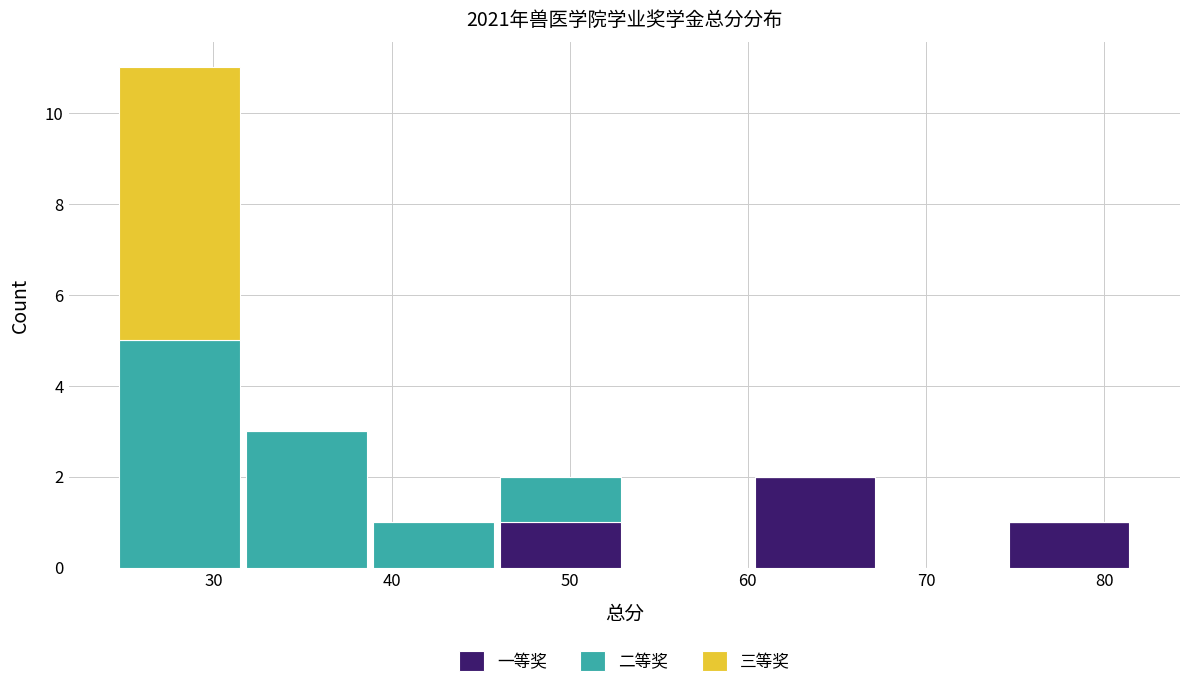

What is the total height of the stacked bar covering 60 to 67 on the x-axis? Neither the bar edges nor the heights are printed on the chart, so give them approximately, as read against the axes.

2